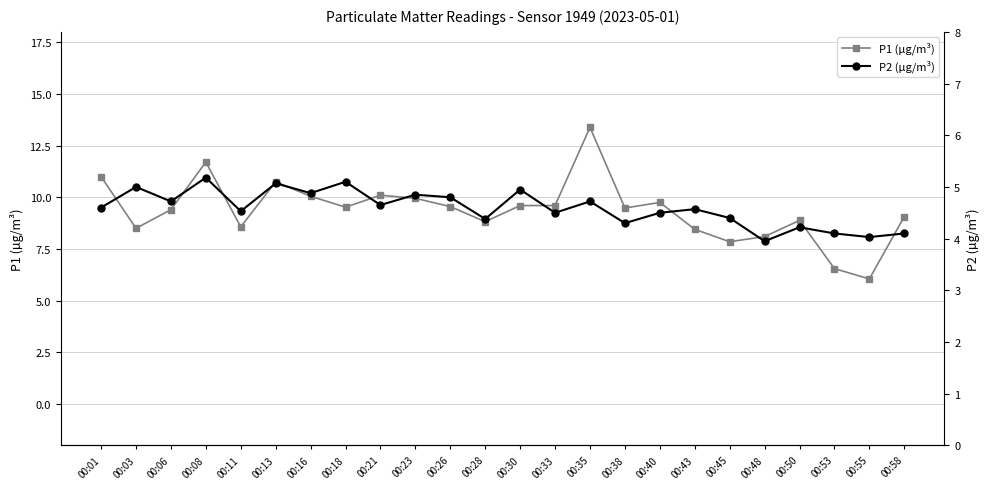

What is the spread (max minus min) of values at 00:43?

3.9